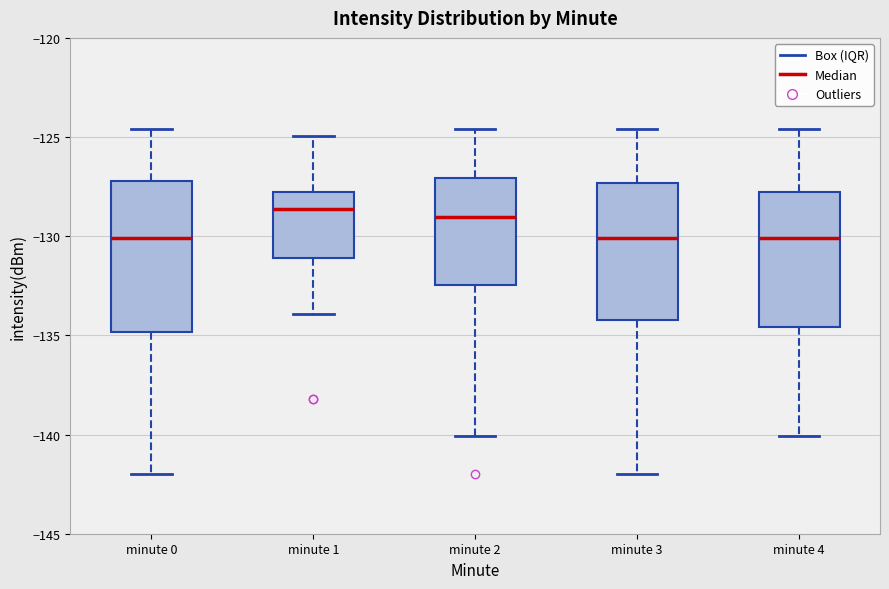

Where does the median line of the box for minute 0 sit on the y-axis? The values are not printed on the chart, so give them approximately, as read against the axis.

-130.0